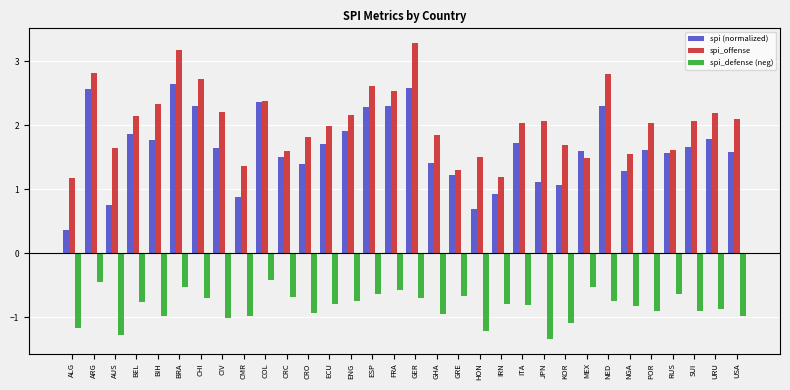

Is the value of spi_defense (neg) at AUS greater than the value of spi (normalized) at SUI?

No